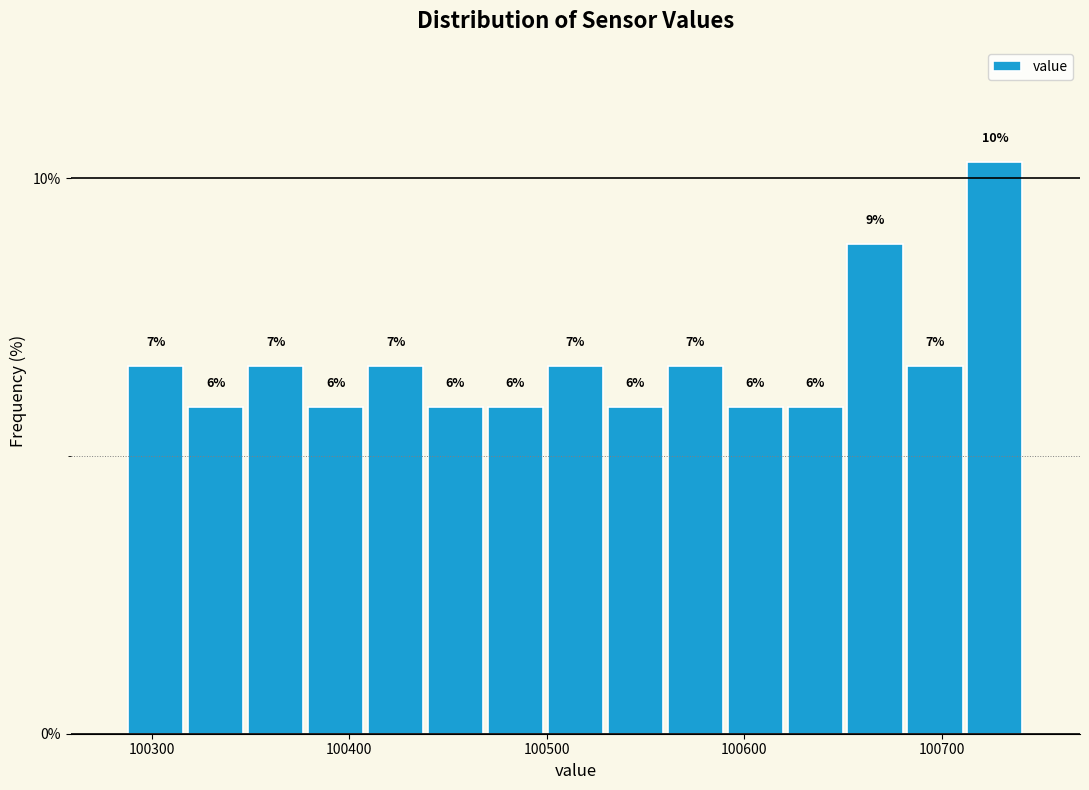

Around what value on the x-axis is the tallest bar? Give the approximate position of its centre, as read against the axis.

100730